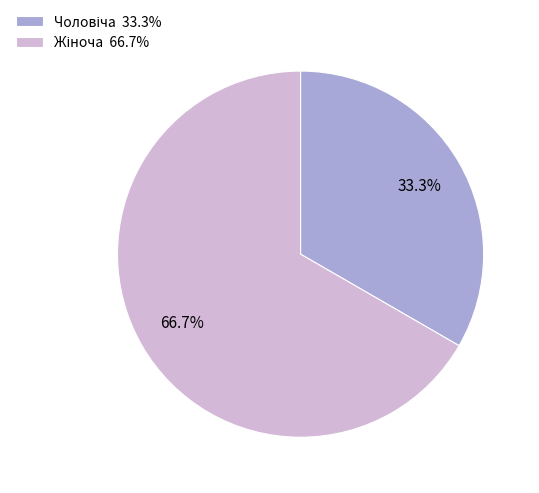

Is there a majority slice in this chart?

Yes